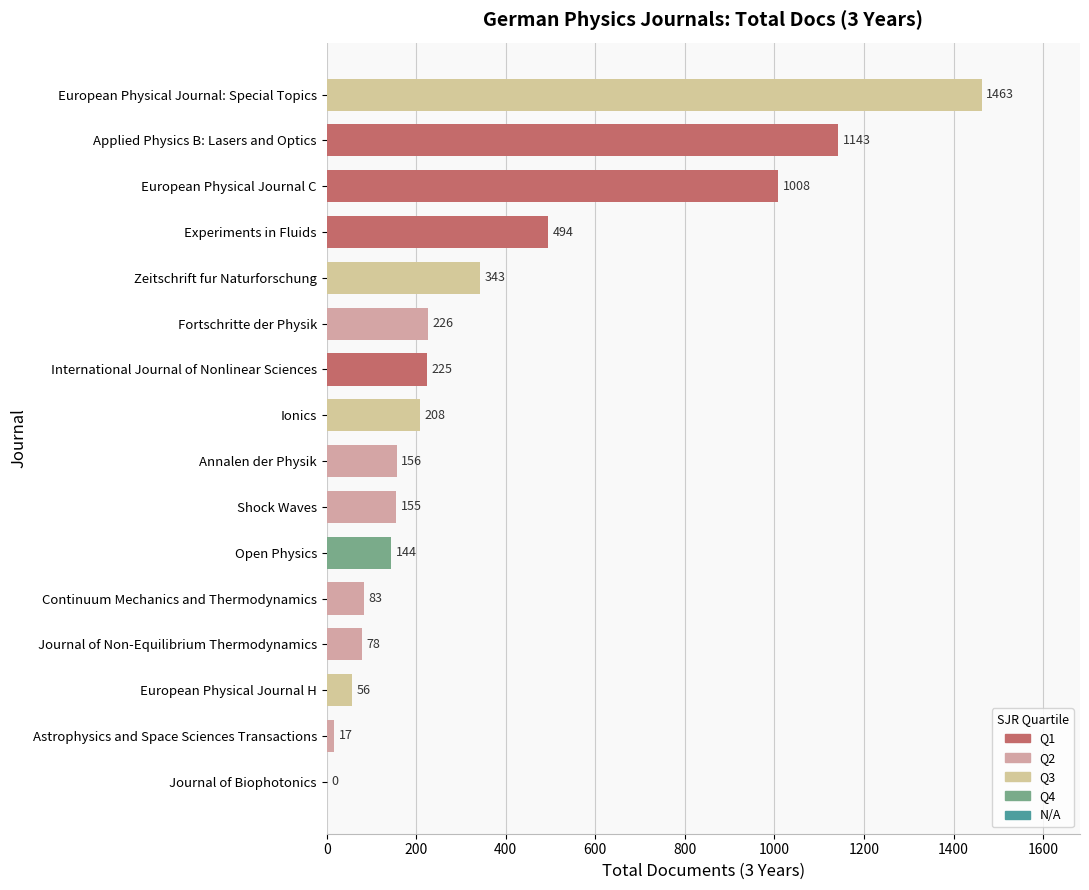

Where is the data nearest to the value 731?

Experiments in Fluids